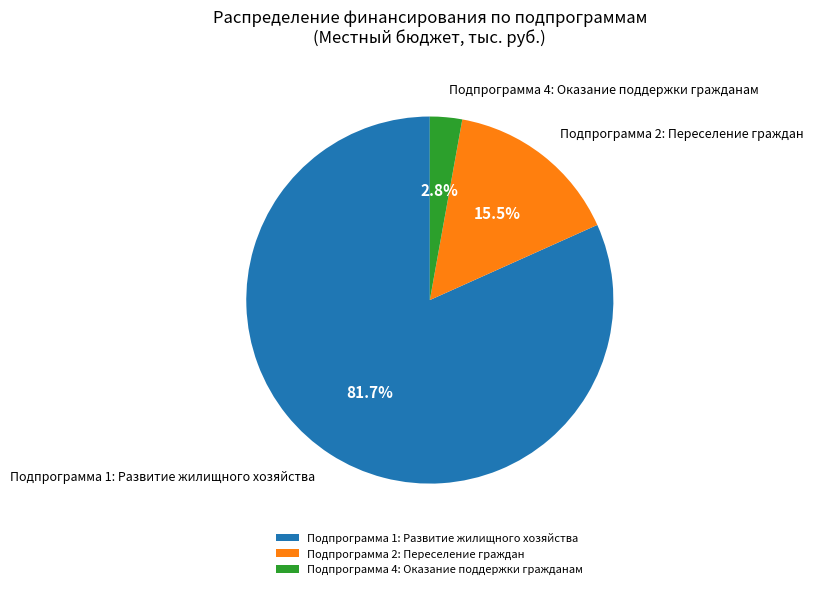

What is the smallest slice in the pie chart?

Подпрограмма 4: Оказание поддержки гражданам